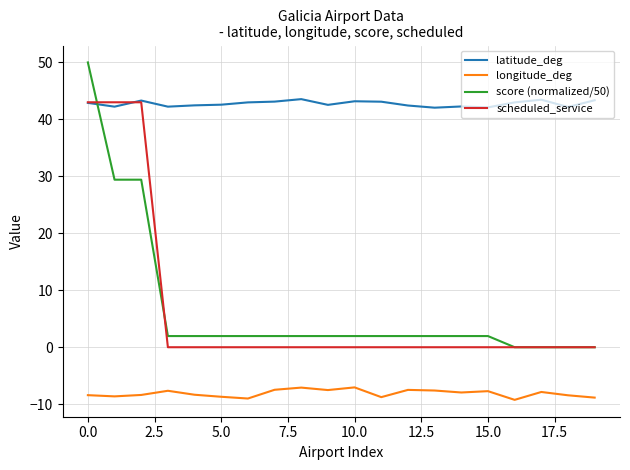

True or false: longitude_deg and scheduled_service cross at least once.

False